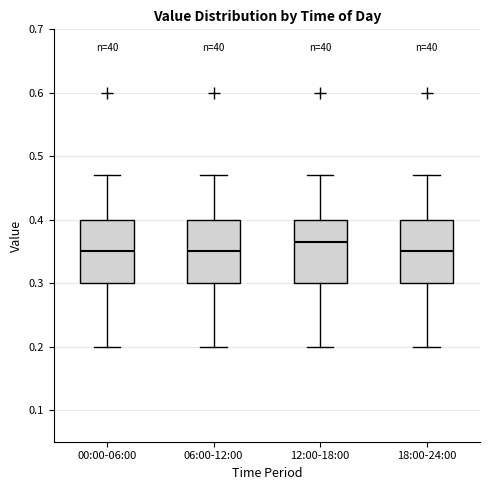

Reading left to right, read every box against the y-axis: the position of its median line, the range the box covers, and the ends of its whiskers. The values are not printed on the chart, so give them approximately, as read against the axis.

00:00-06:00: median 0.35, box 0.30 to 0.40, whiskers 0.20 to 0.47
06:00-12:00: median 0.35, box 0.30 to 0.40, whiskers 0.20 to 0.47
12:00-18:00: median 0.37, box 0.30 to 0.40, whiskers 0.20 to 0.47
18:00-24:00: median 0.35, box 0.30 to 0.40, whiskers 0.20 to 0.47